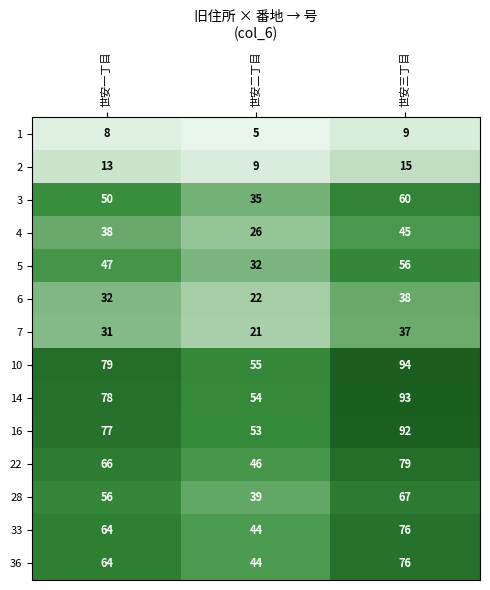

What is the difference between the second highest and minimum values in the 14 series?

24